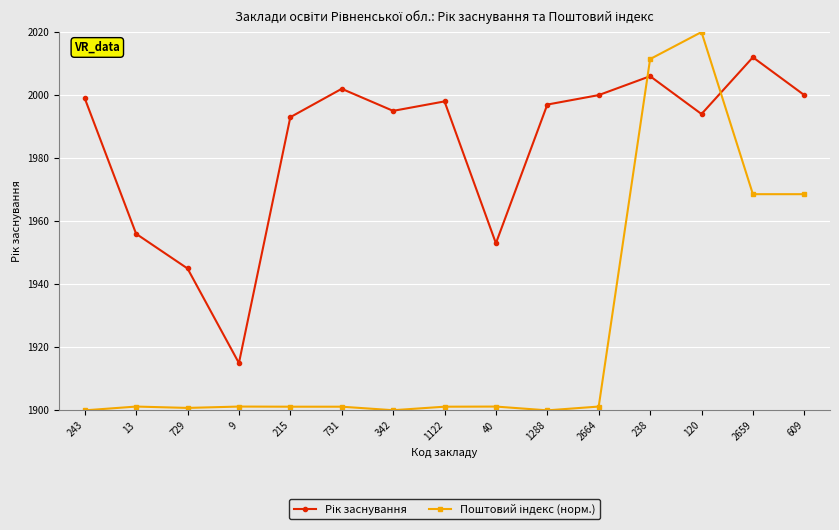

What is the total value across all series at 9?

3816.2